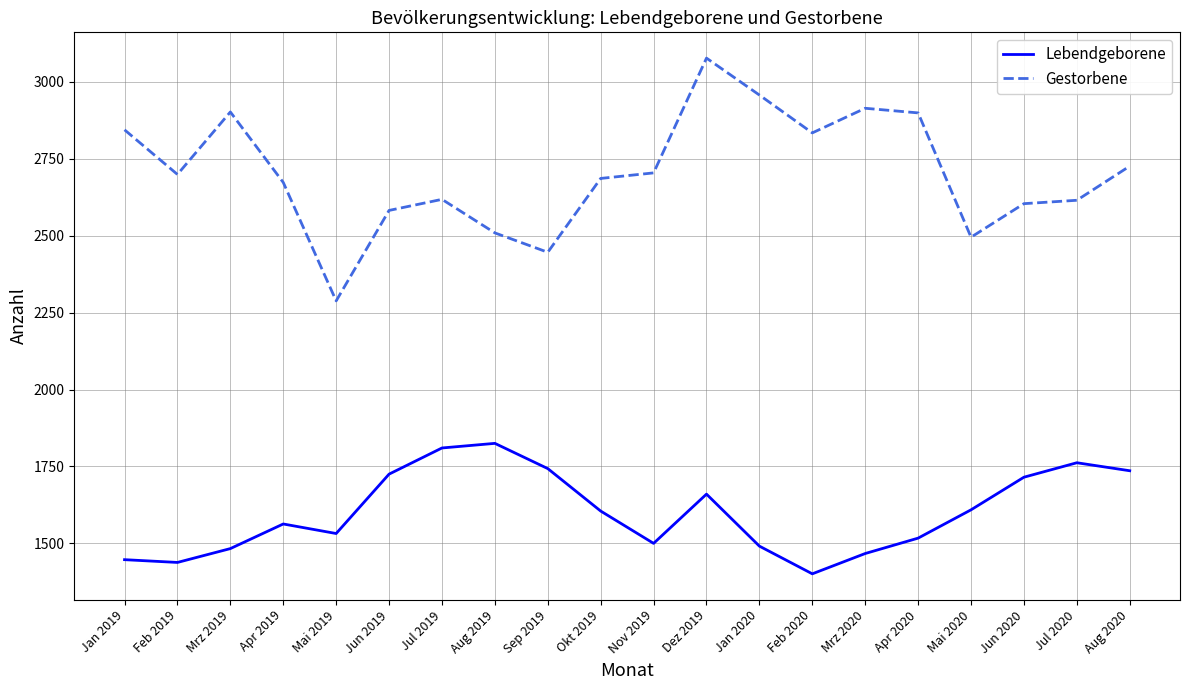

Is the value of Gestorbene at Dez 2019 greater than the value of Lebendgeborene at Mrz 2019?

Yes